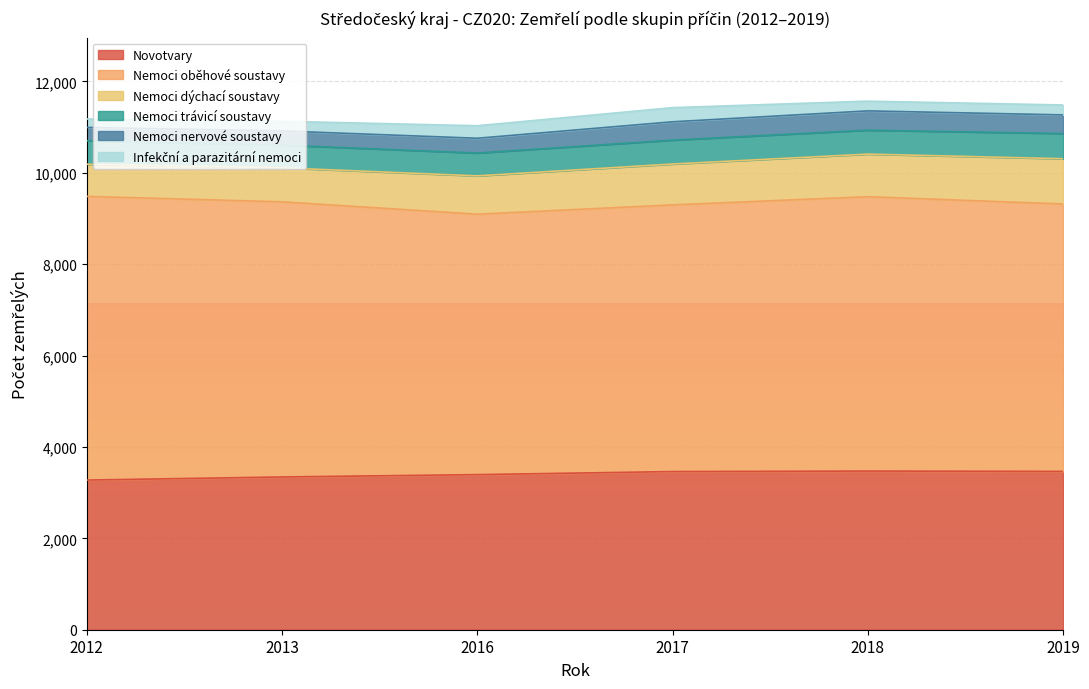

Between 2012 and 2013, which series saw the biggest shift?

Nemoci oběhové soustavy